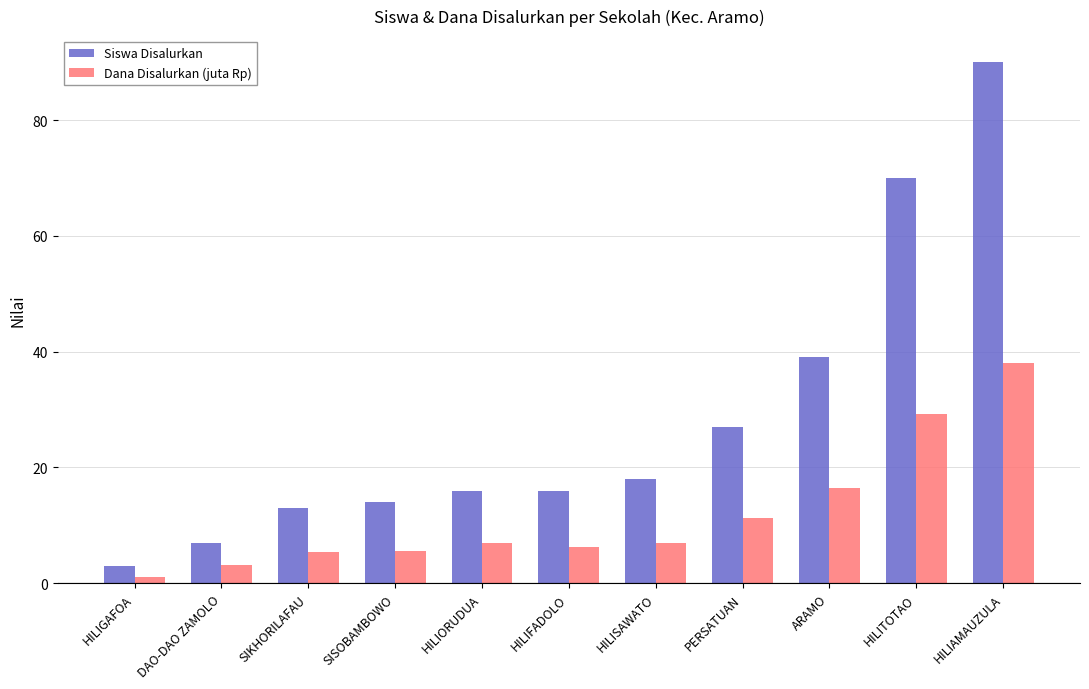

Is it true that Dana Disalurkan (juta Rp) equals 12.1 at HILIORUDUA?

False